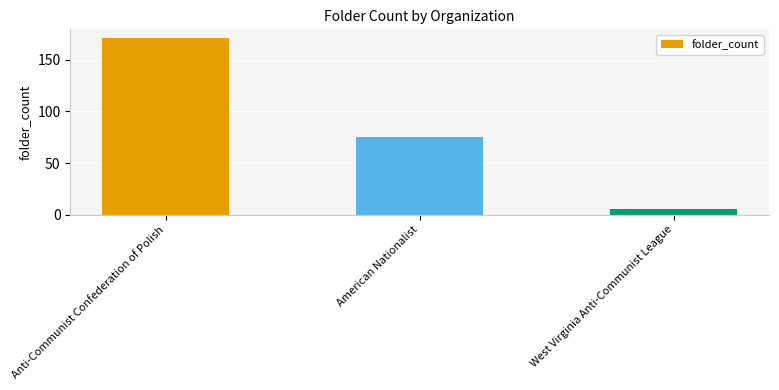

Which has a higher value, American Nationalist or Anti-Communist Confederation of Polish?

Anti-Communist Confederation of Polish